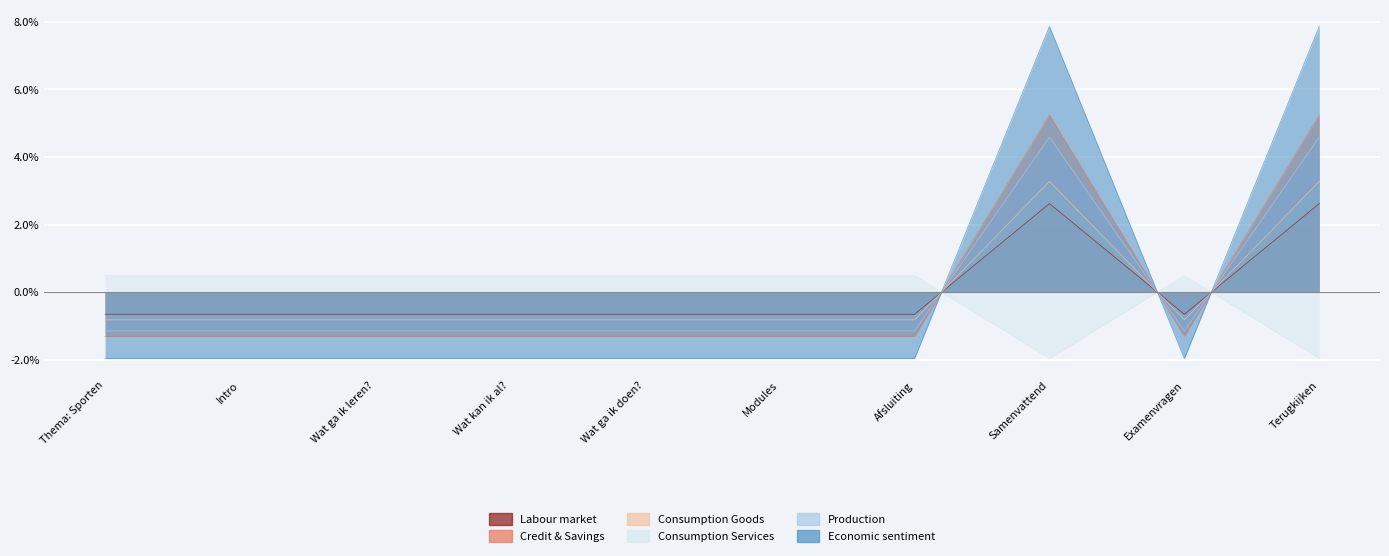

Which category has the lowest value across all series?

Thema: Sporten